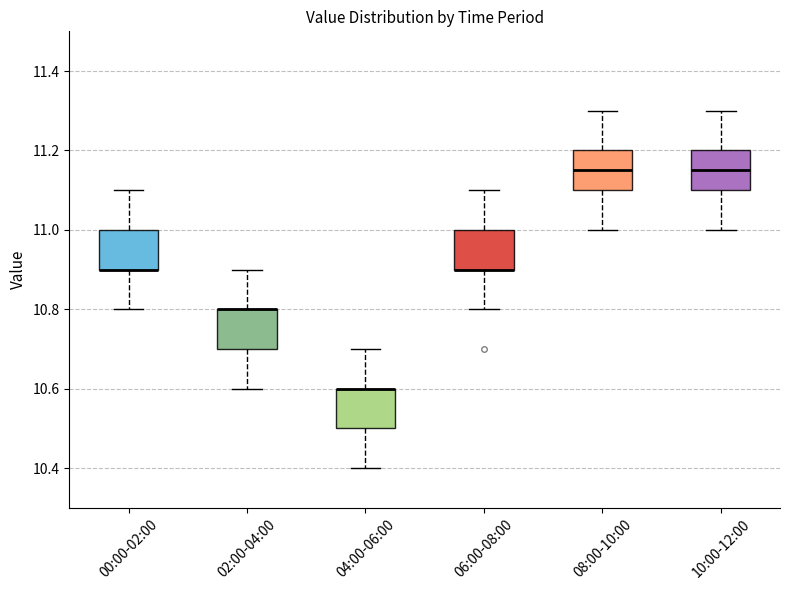

Reading left to right, read every box against the y-axis: the position of its median line, the range the box covers, and the ends of its whiskers. The values are not printed on the chart, so give them approximately, as read against the axis.

00:00-02:00: median 10.90 (drawn on the box's lower edge), box 10.90 to 11.00, whiskers 10.80 to 11.10
02:00-04:00: median 10.80 (drawn on the box's upper edge), box 10.70 to 10.80, whiskers 10.60 to 10.90
04:00-06:00: median 10.60 (drawn on the box's upper edge), box 10.50 to 10.60, whiskers 10.40 to 10.70
06:00-08:00: median 10.90 (drawn on the box's lower edge), box 10.90 to 11.00, whiskers 10.80 to 11.10
08:00-10:00: median 11.16, box 11.10 to 11.20, whiskers 11.00 to 11.30
10:00-12:00: median 11.16, box 11.10 to 11.20, whiskers 11.00 to 11.30